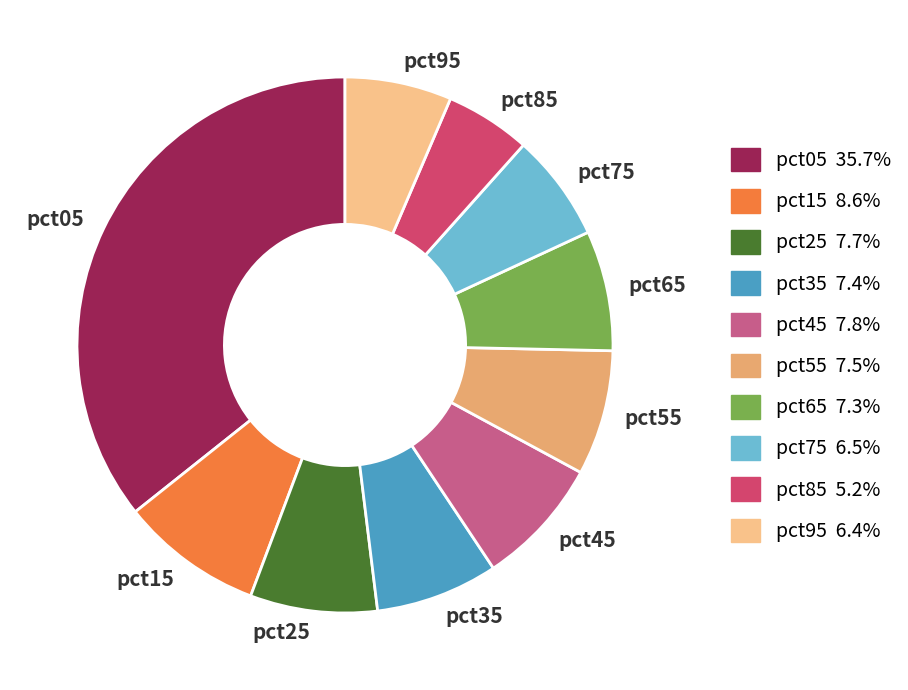

True or false: pct95 accounts for 1% of the total.

False